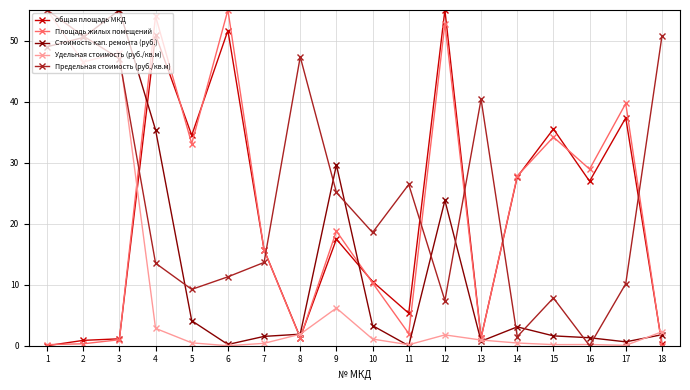

The value of общая площадь МКД at 16 is 5.9. True or false?

False